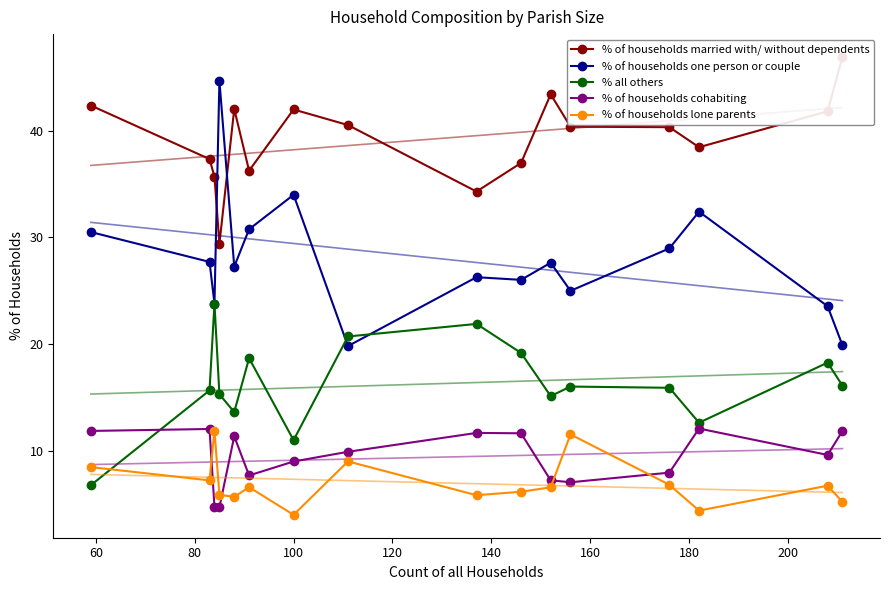

What is the value of the % all others point at the 8th from the left?

20.7